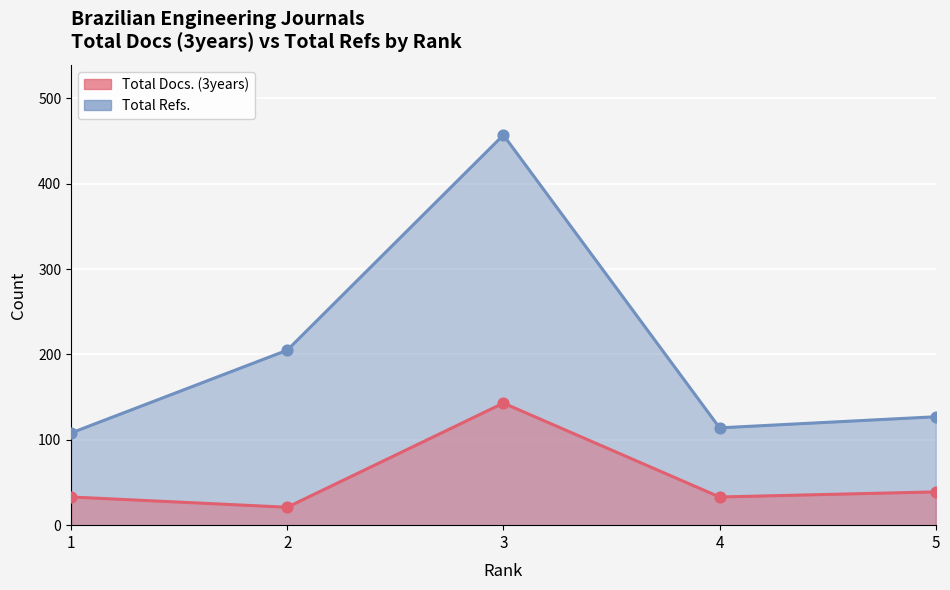

Which series has the largest total across all categories?

Total Refs.